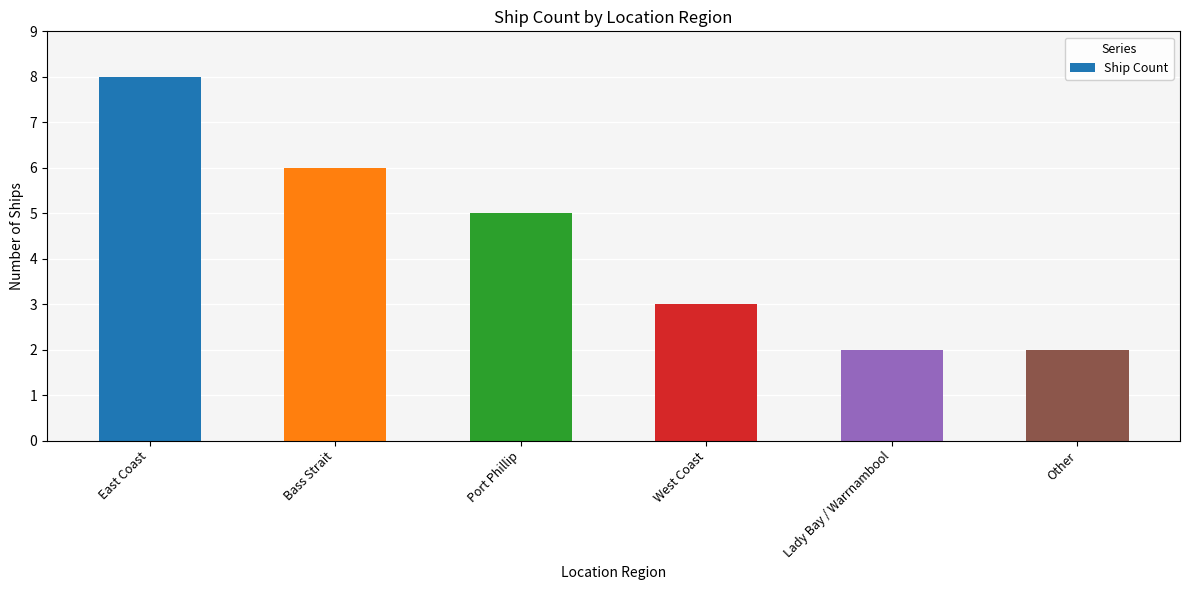

Between West Coast and Lady Bay / Warrnambool, which is larger?

West Coast